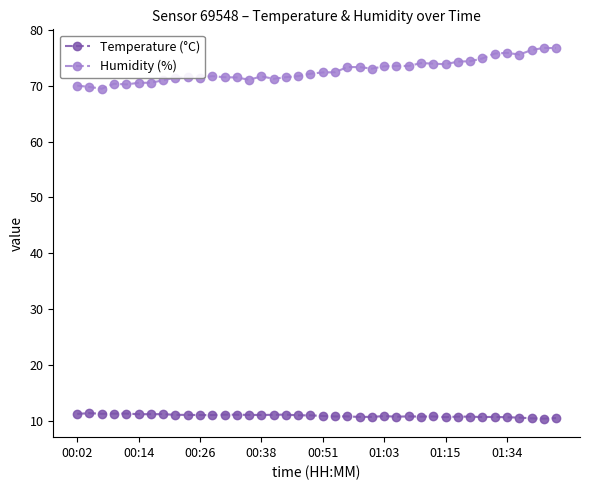

How many series are shown in this chart?

2